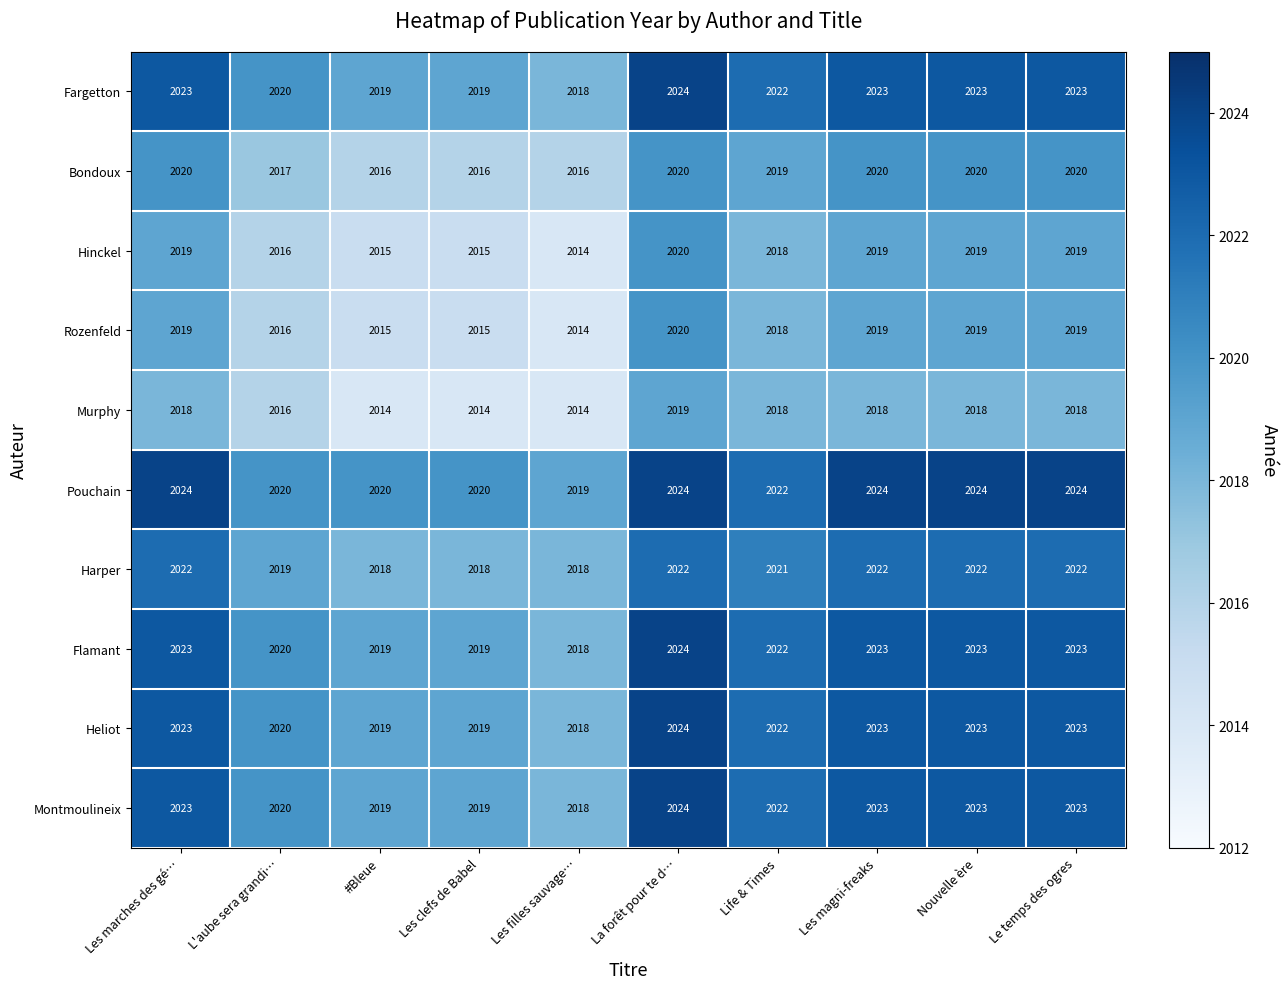

The value of Murphy at Les magni-freaks is 3365. True or false?

False